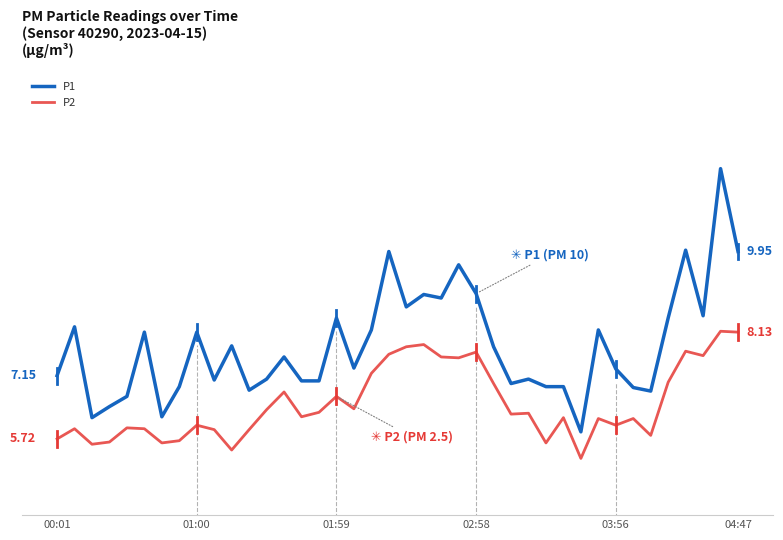

What are all the series names shown in the legend?

P1, P2